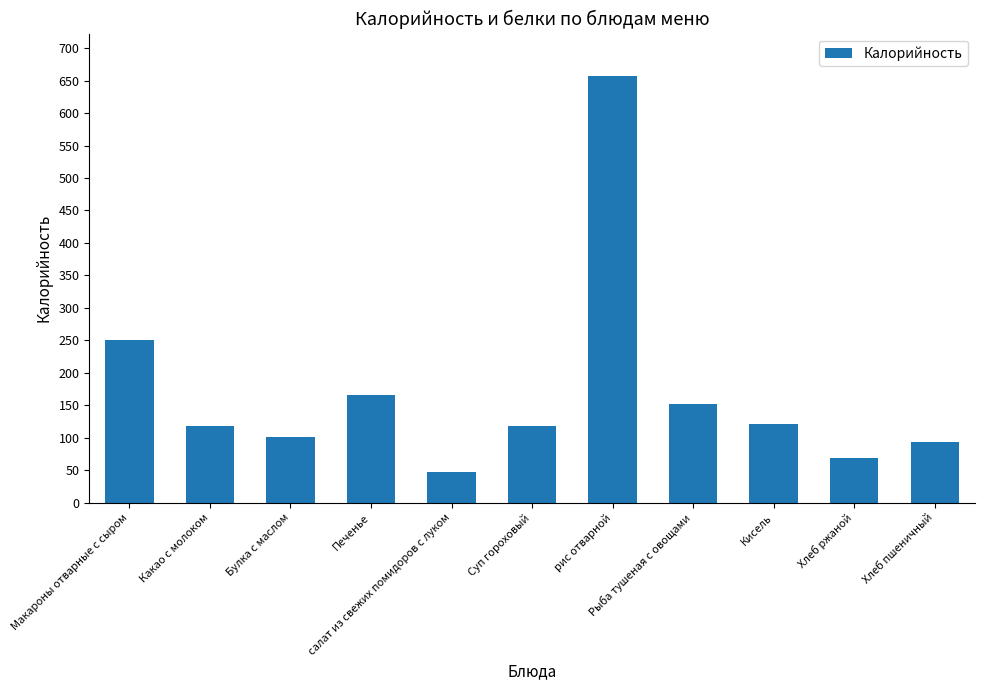

How many data points are less than 118?

4